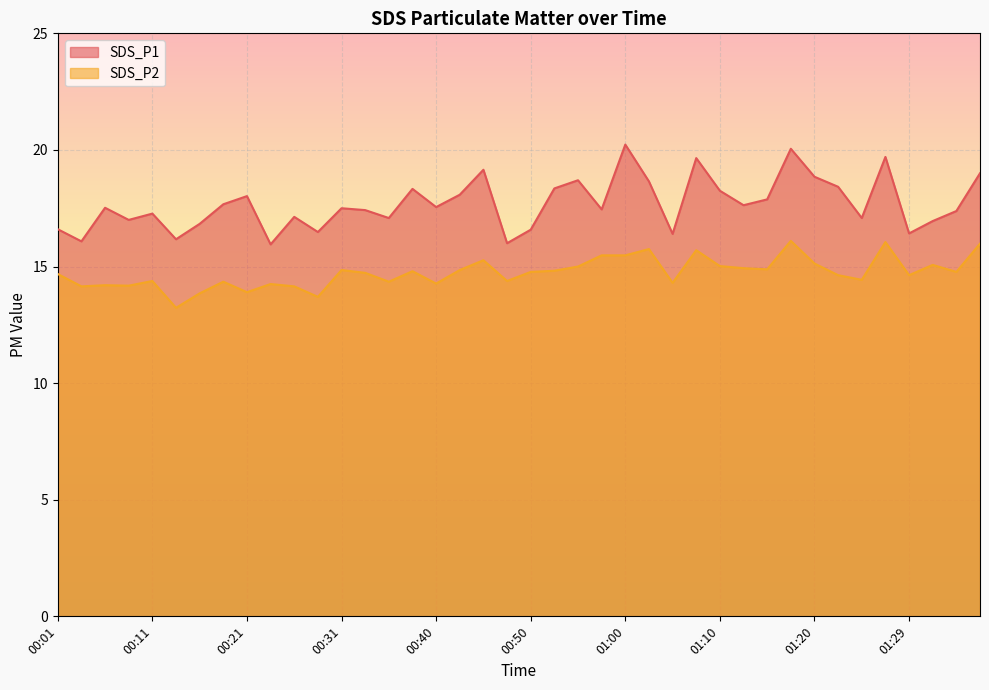

What is the label of the 22nd point from the right?

00:45